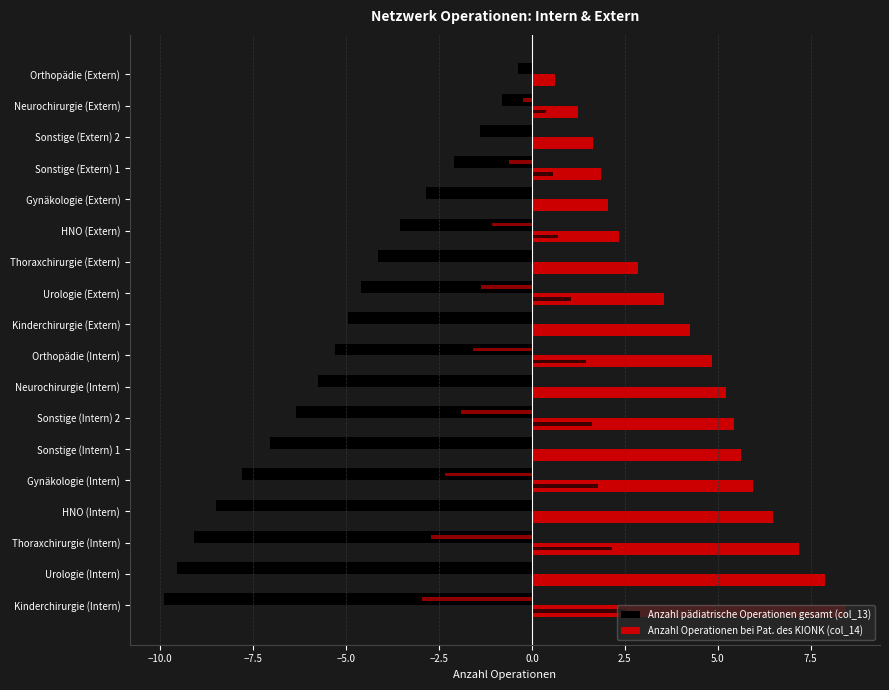

How many series are shown in this chart?

2